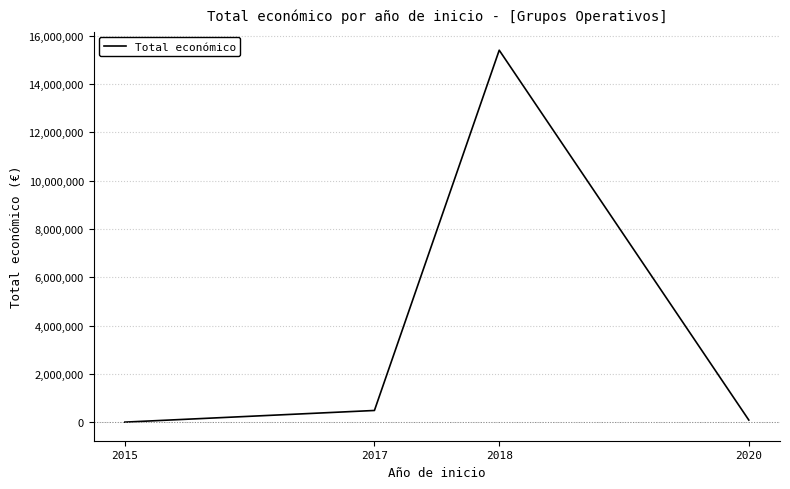

How many distinct data groups are displayed?

1